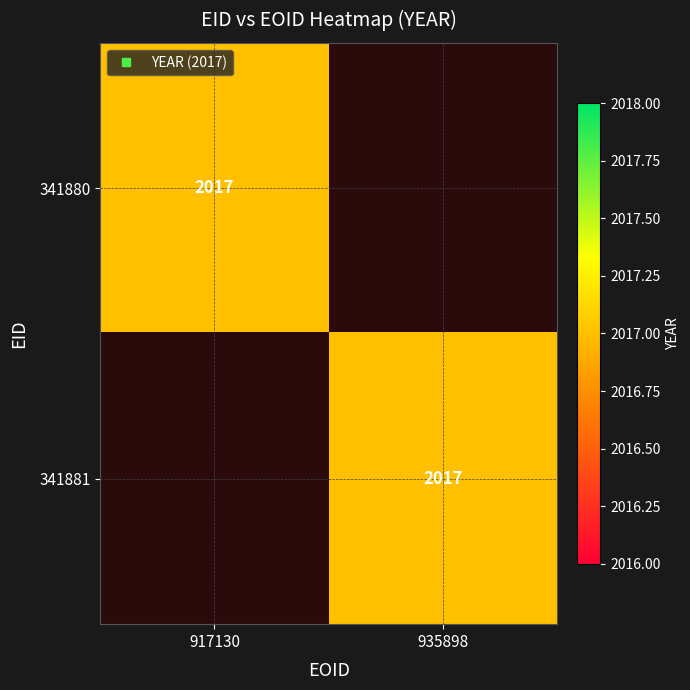

At which label does 341881 reach its minimum?

917130